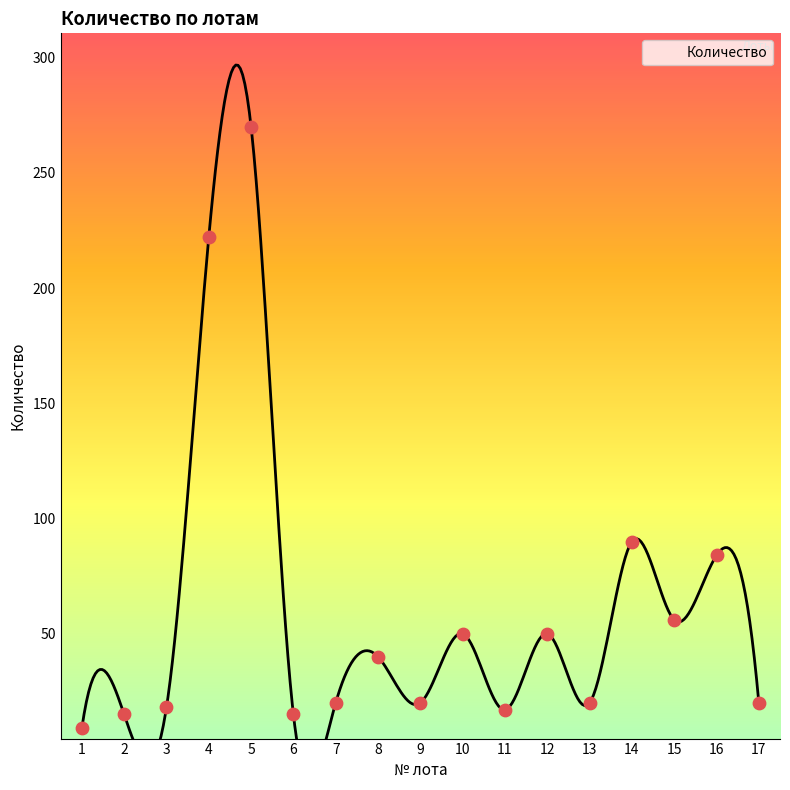

Which has a higher value, 11 or 2?

11